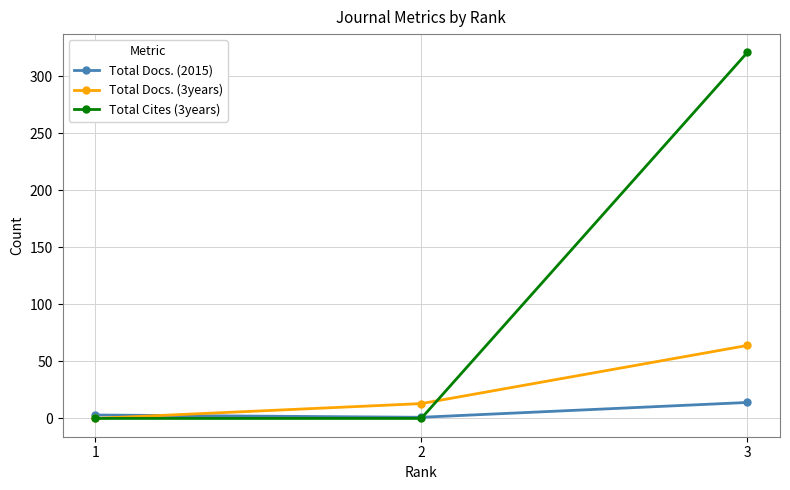

What is the difference between the maximum and minimum values in the Total Docs. (3years) series?

64